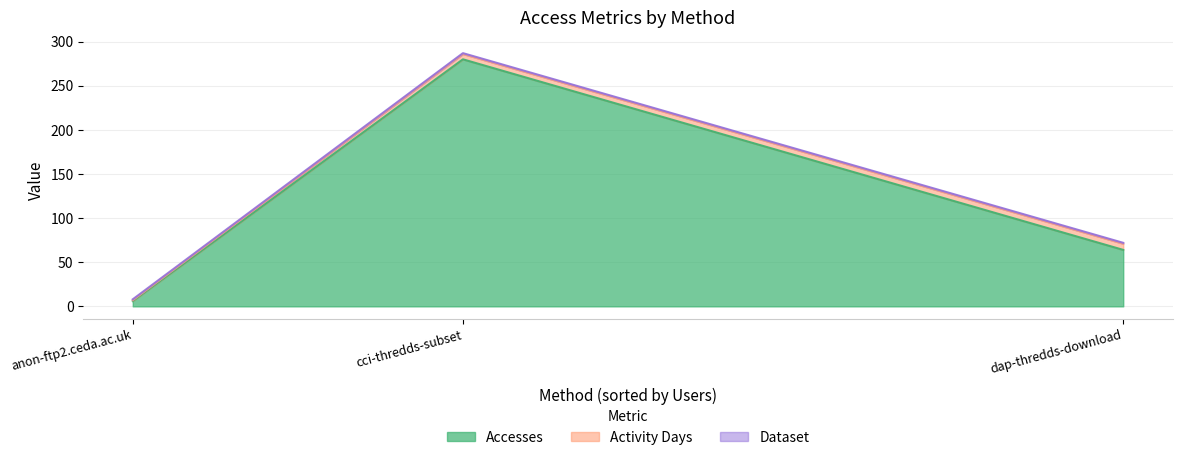

Is it true that Accesses equals 280 at cci-thredds-subset?

True